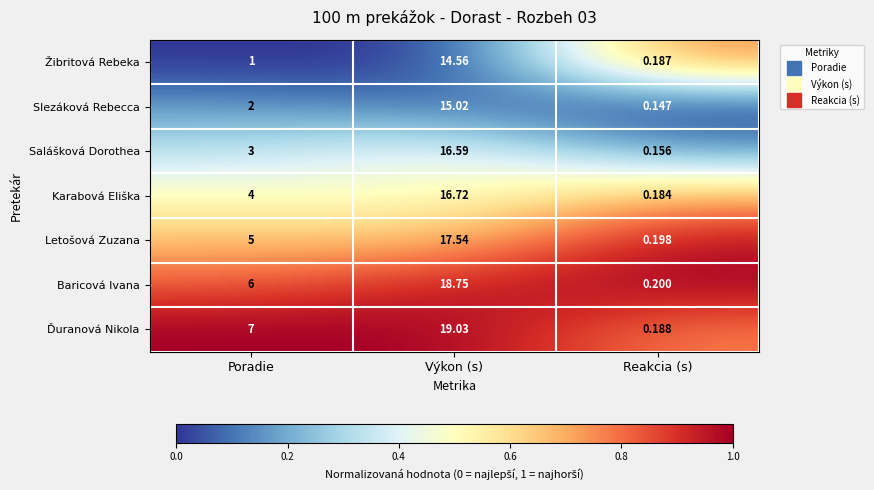

Which series has the widest spread of values?

Ďuranová Nikola